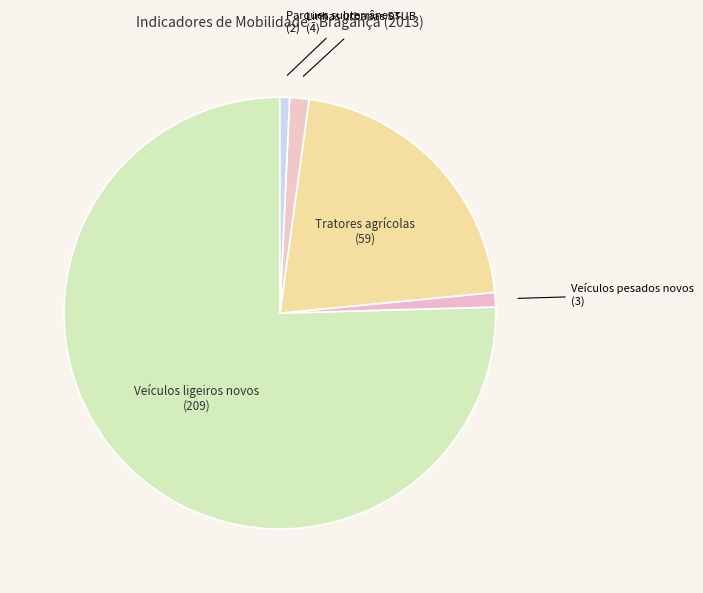

How many slices are in this pie chart?

5